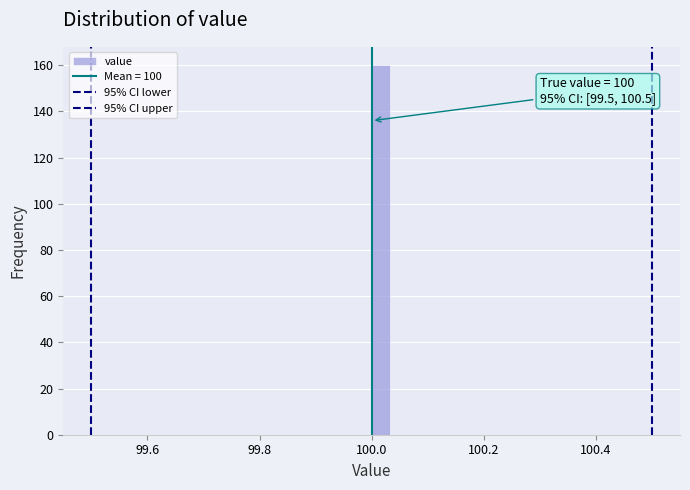

Around what value on the x-axis is the tallest bar? Give the approximate position of its centre, as read against the axis.

100.02